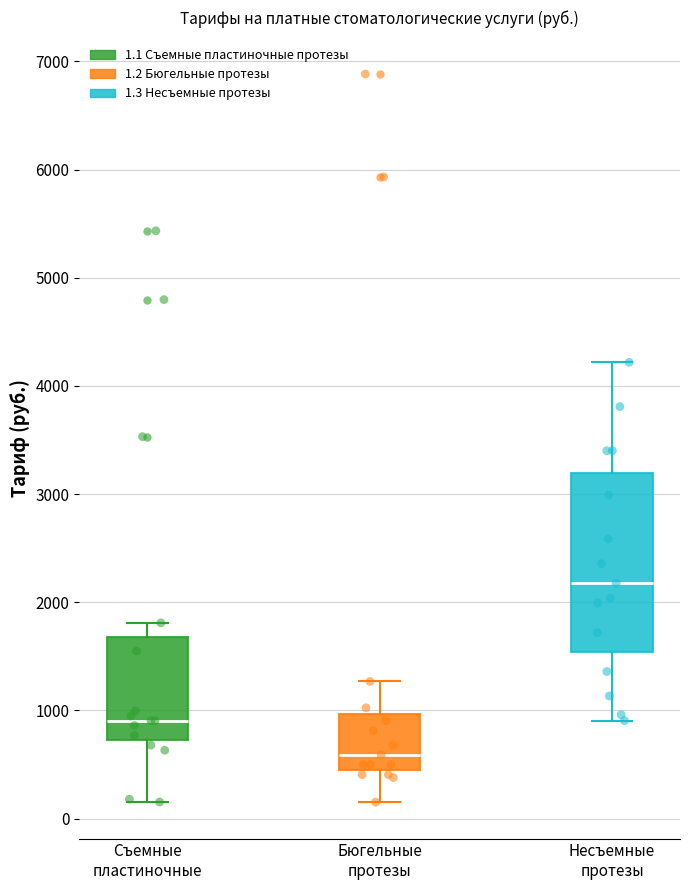

Which box has the lowest median line?

Бюгельные протезы